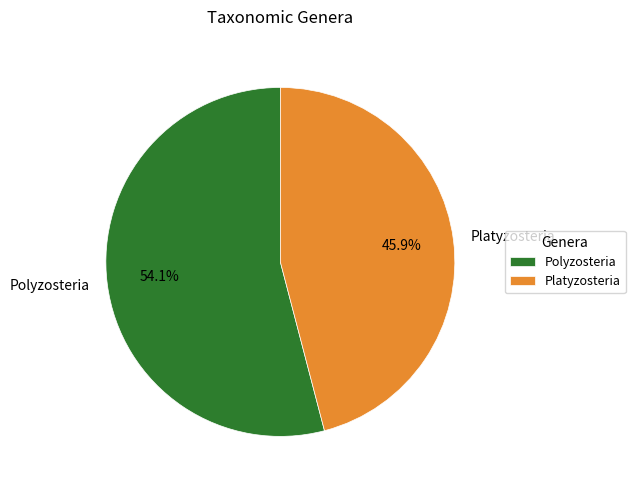

To the nearest percent, what is the difference between the largest and smallest slice percentages?

8%